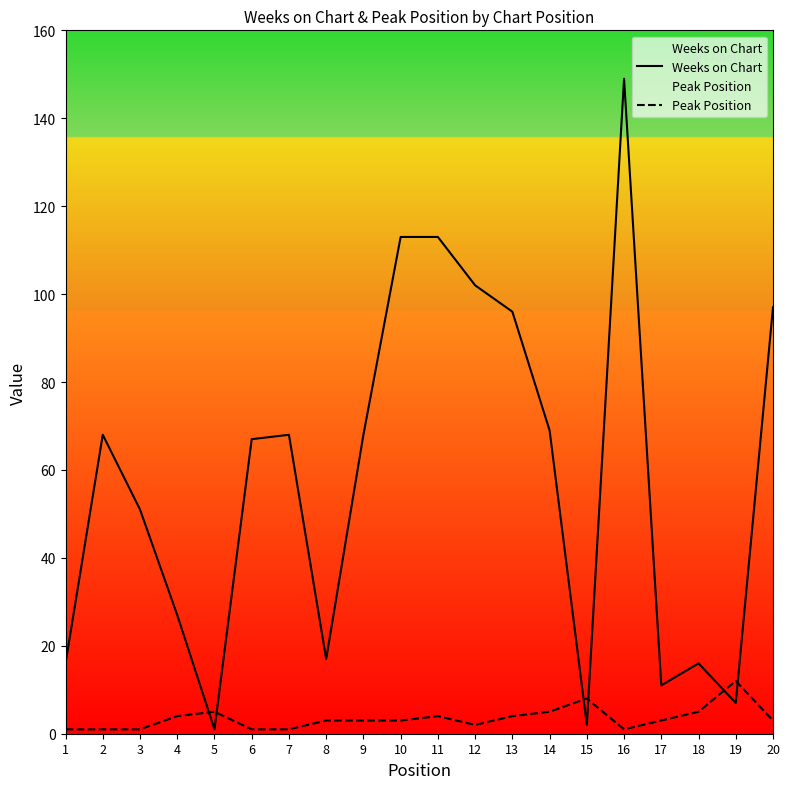

Where is Peak Position nearest to the value 6?

5